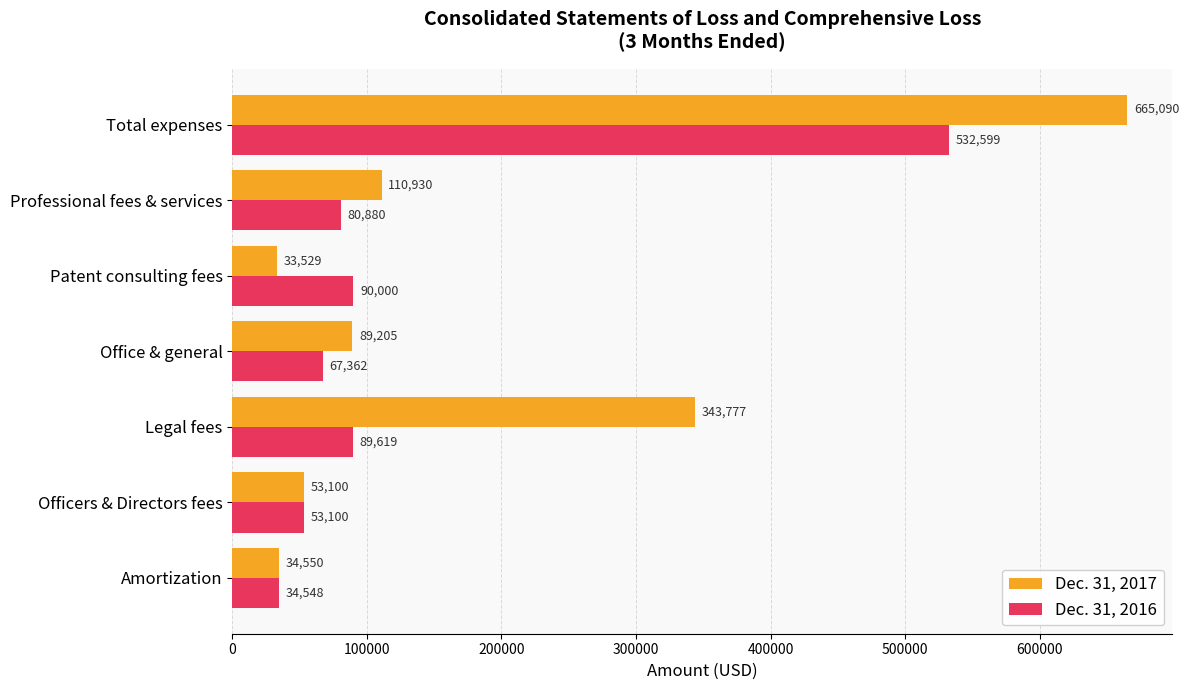

List the series in order of their peak value, highest first.

Dec. 31, 2017, Dec. 31, 2016